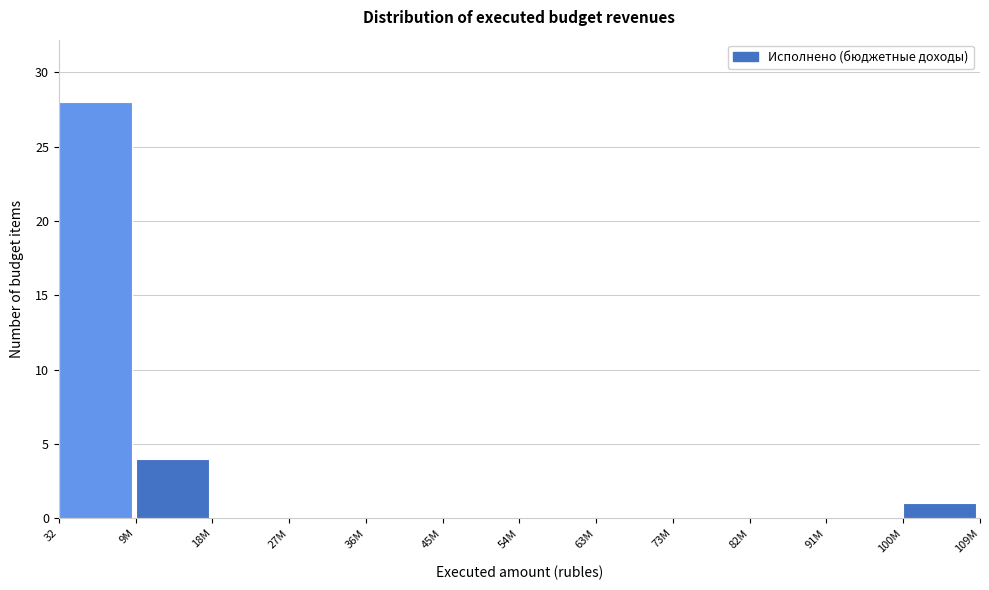

Reading left to right, transcribe all the data shown in this chart.

32=28	9M=4	18M=0	27M=0	36M=0	45M=0	54M=0	63M=0	73M=0	82M=0	91M=0	100M=1